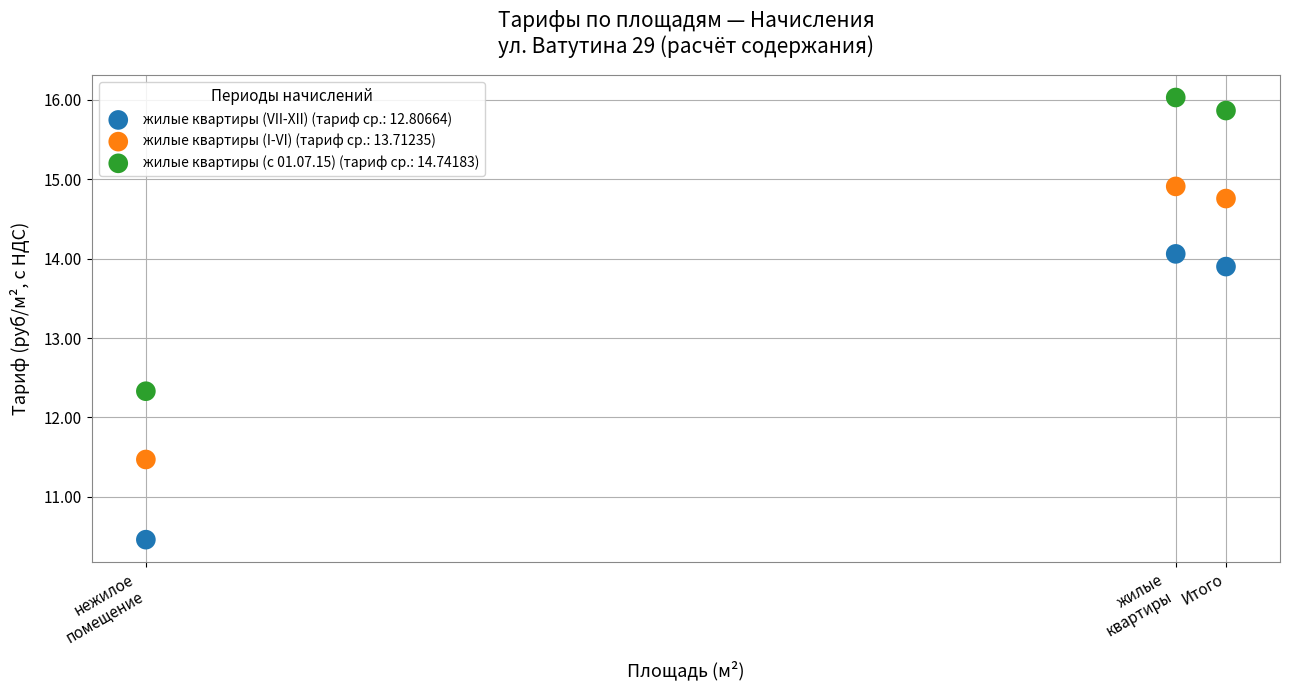

In the жилые квартиры (VII-XII) (тариф ср.: 12.80664) series, what Y value is closest to 12?

10.5